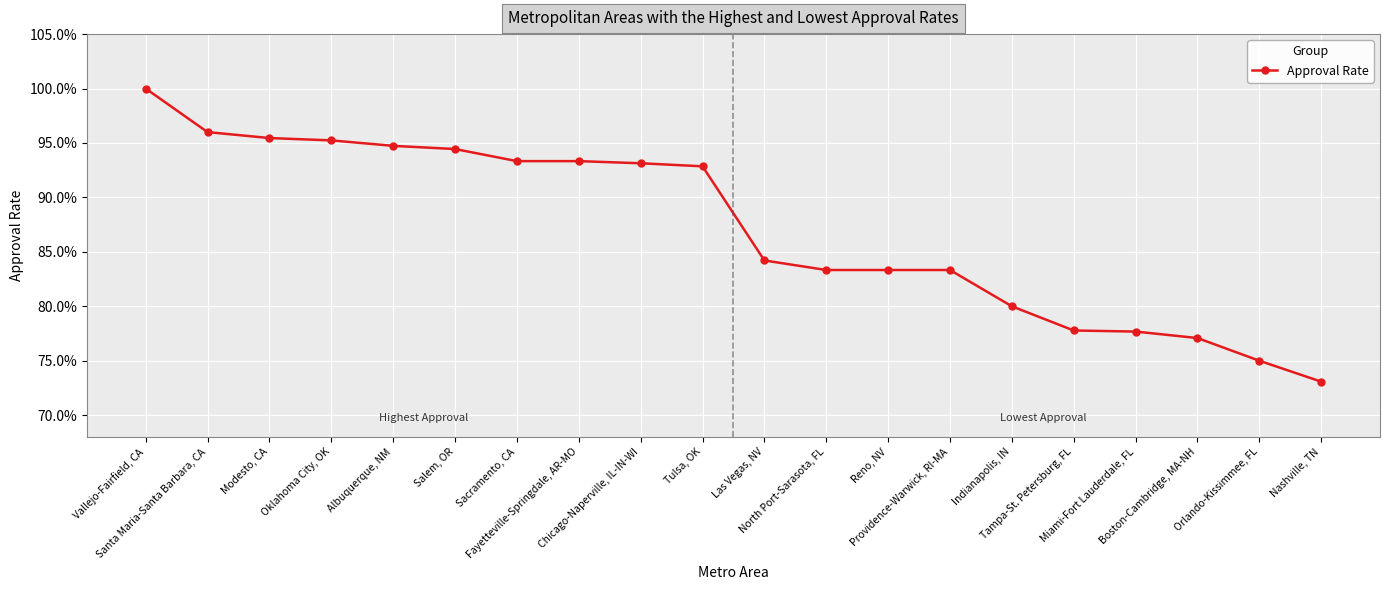

Does the chart have visible grid lines?

Yes